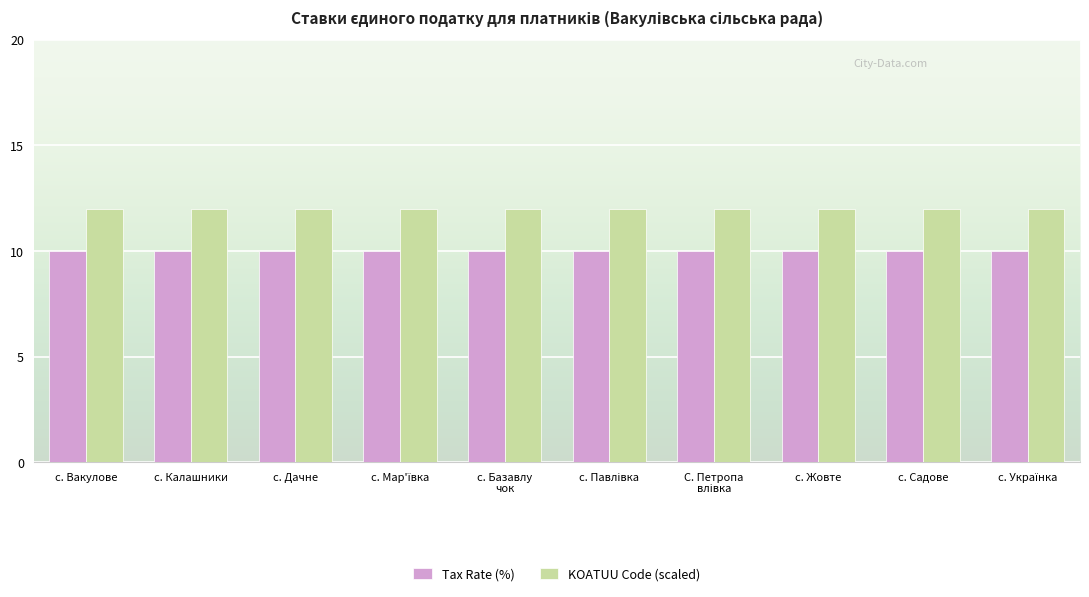

At how many categories does at least one series exceed 11?

10